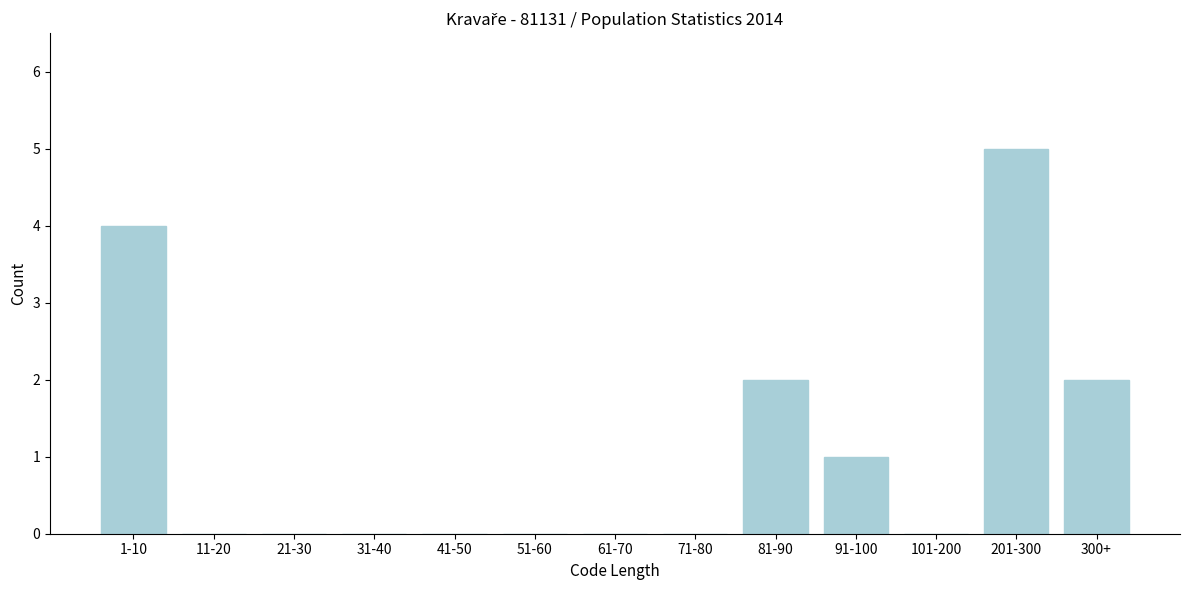

Reading left to right, extract all data points from this chart.

1-10=4	11-20=0	21-30=0	31-40=0	41-50=0	51-60=0	61-70=0	71-80=0	81-90=2	91-100=1	101-200=0	201-300=5	300+=2